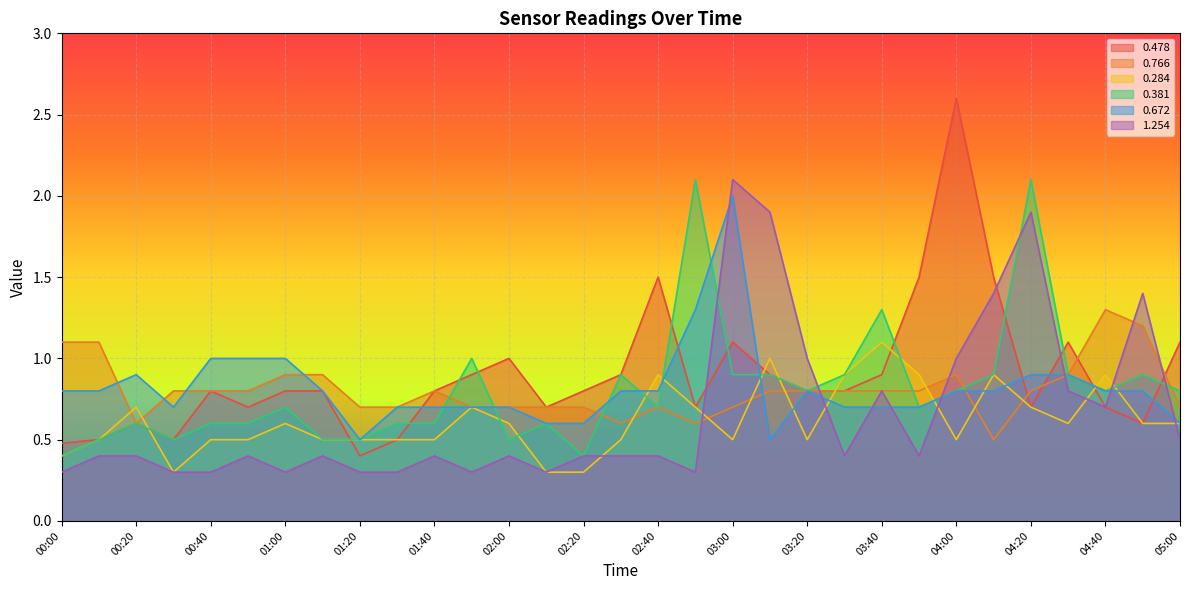

Which category has the lowest value across all series?

00:30